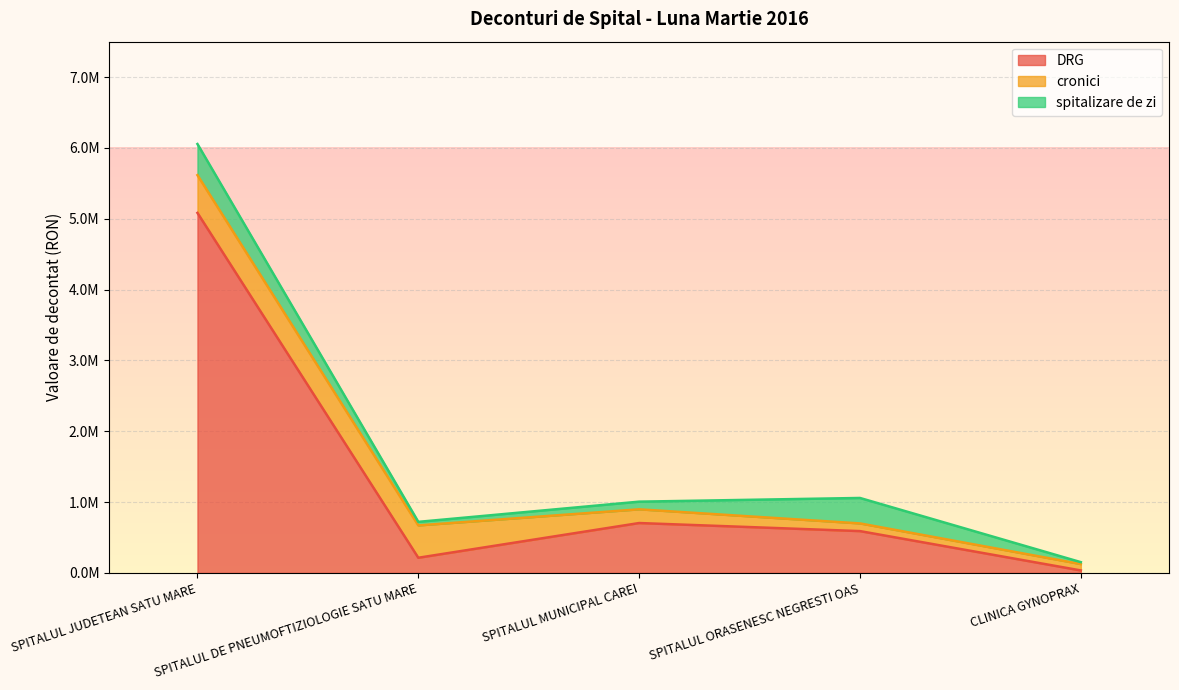

At which label does cronici first exceed 193651?

SPITALUL JUDETEAN SATU MARE